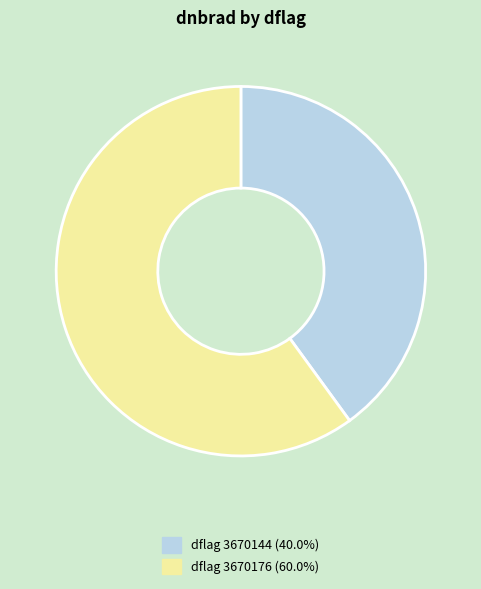

How many segments does this pie chart have?

2